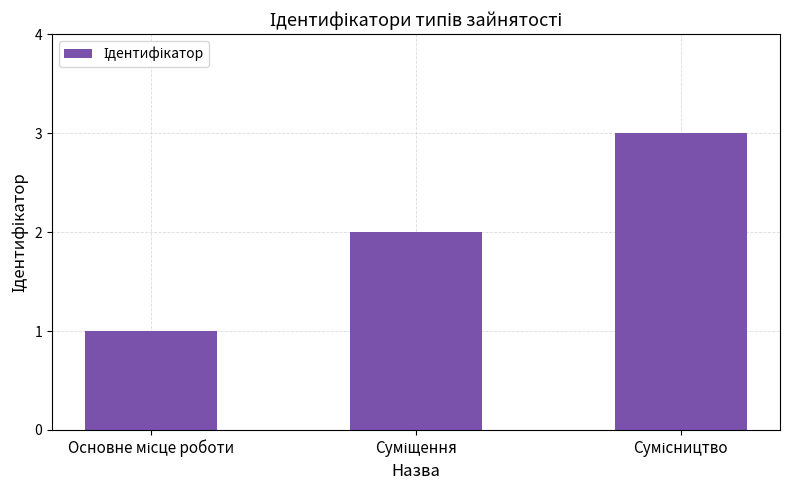

Reading left to right, what are all the values shown in this chart?

1	2	3